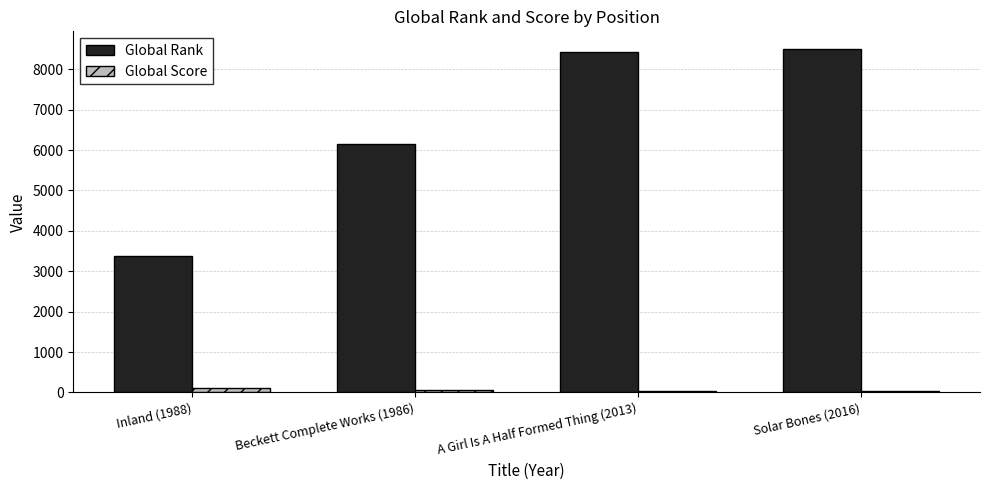

Where is Global Rank nearest to the value 5949?

Beckett Complete Works (1986)